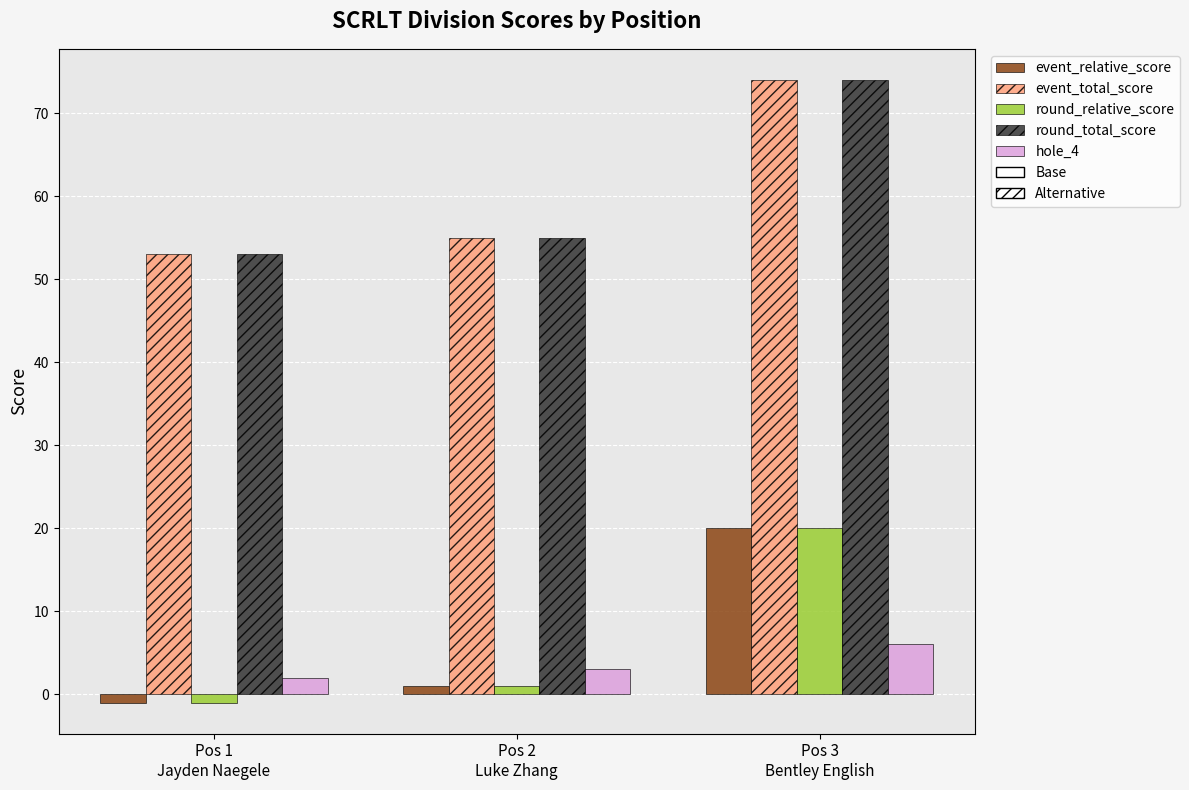

What is the label of the 3rd bar from the left?

Pos 3
Bentley English